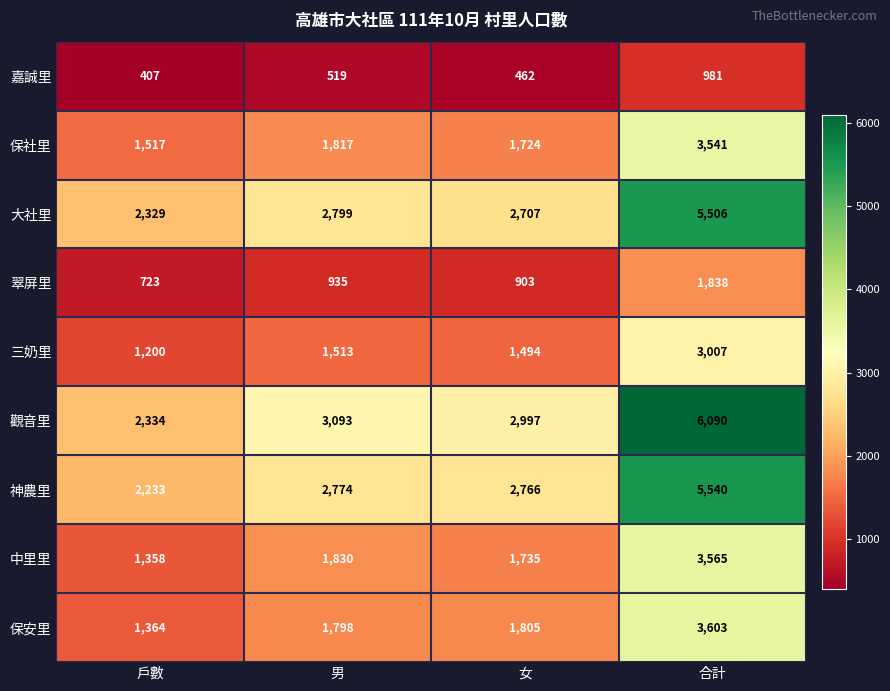

How many series are shown in this chart?

9